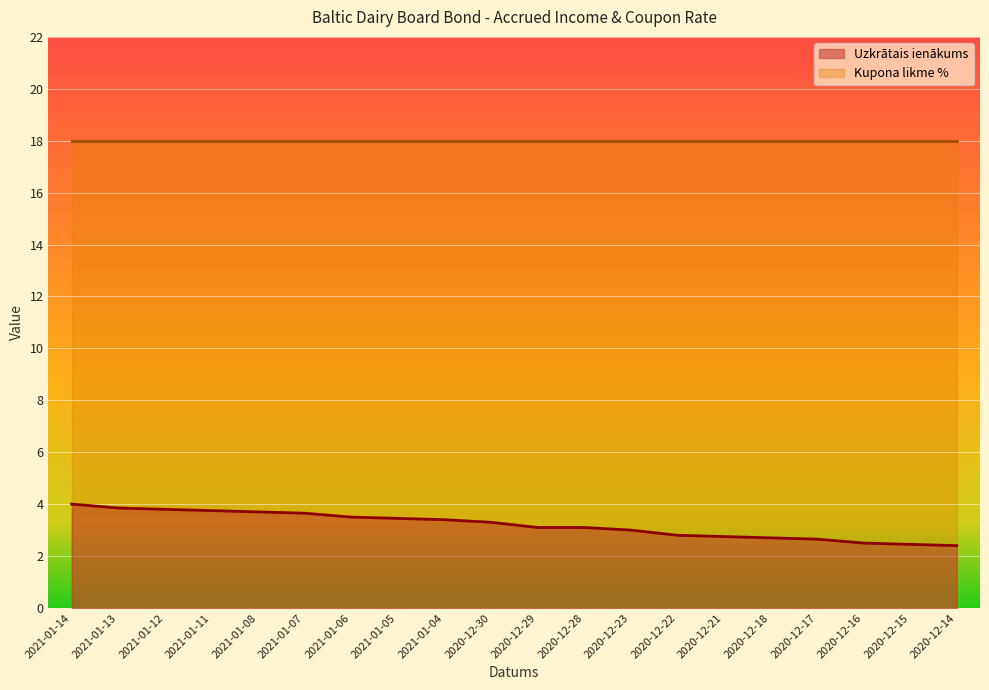

What position from the left is 2021-01-11?

4